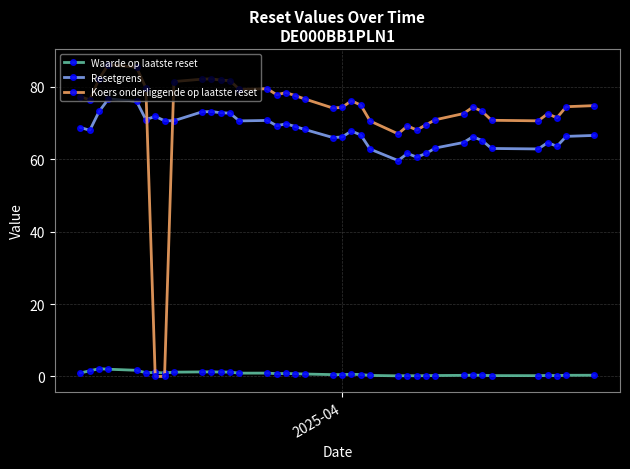

What is the value of the Koers onderliggende op laatste reset point at the 26th from the left?

69.2